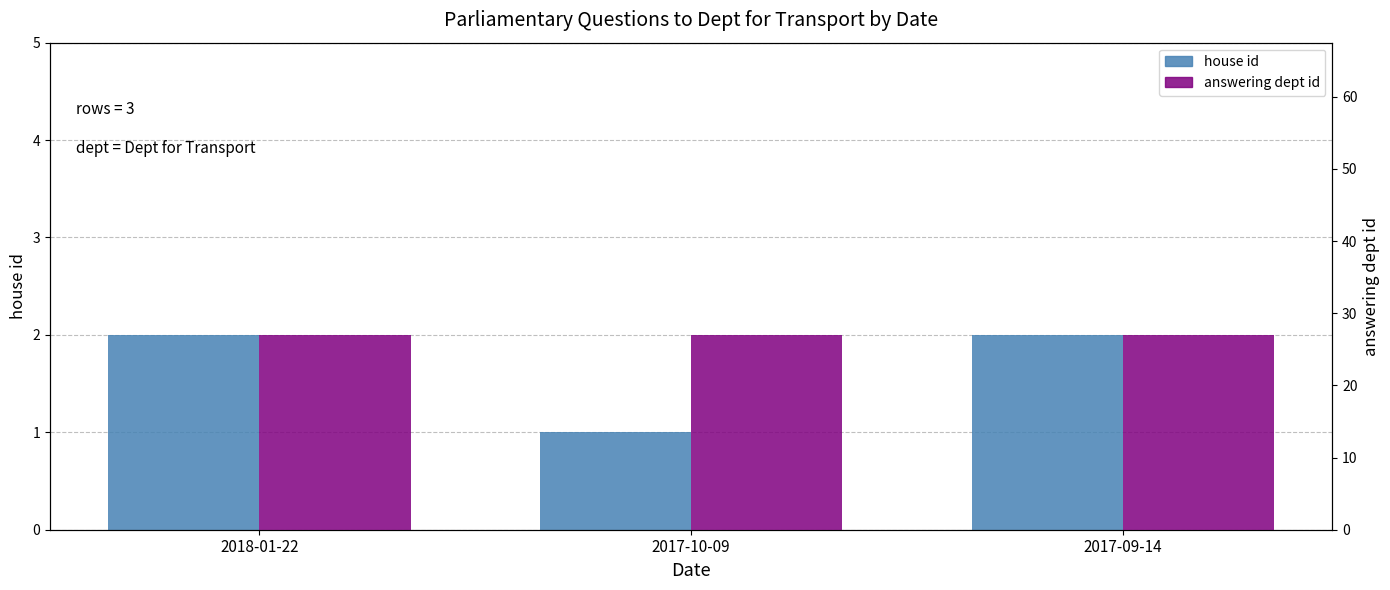

What is the minimum value for house id?

1